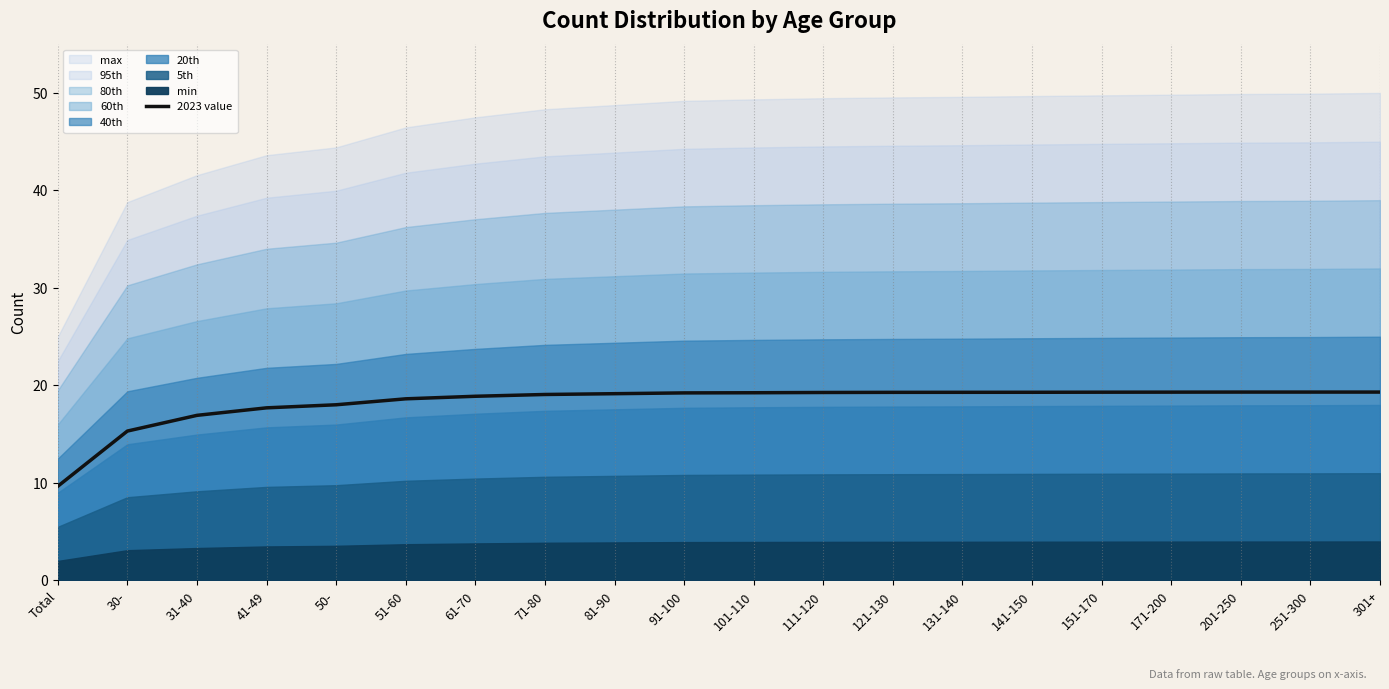

What is the smallest value displayed?

9.7